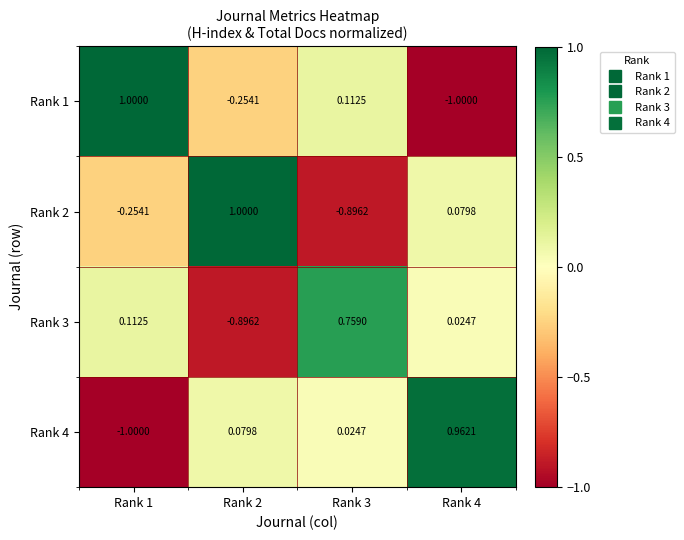

Is the value of Rank 1 at Rank 4 greater than the value of Rank 4 at Rank 2?

No